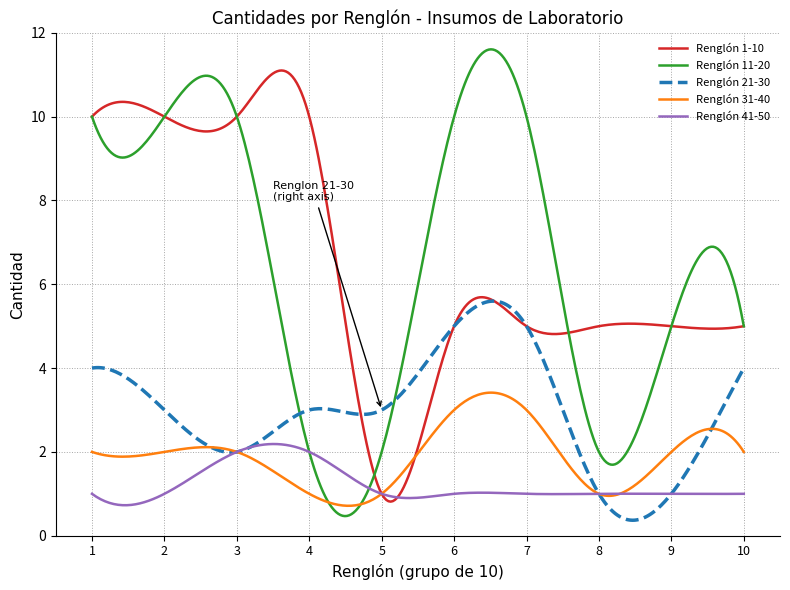

What is the sum of all Renglón 21-30 values?

893.1